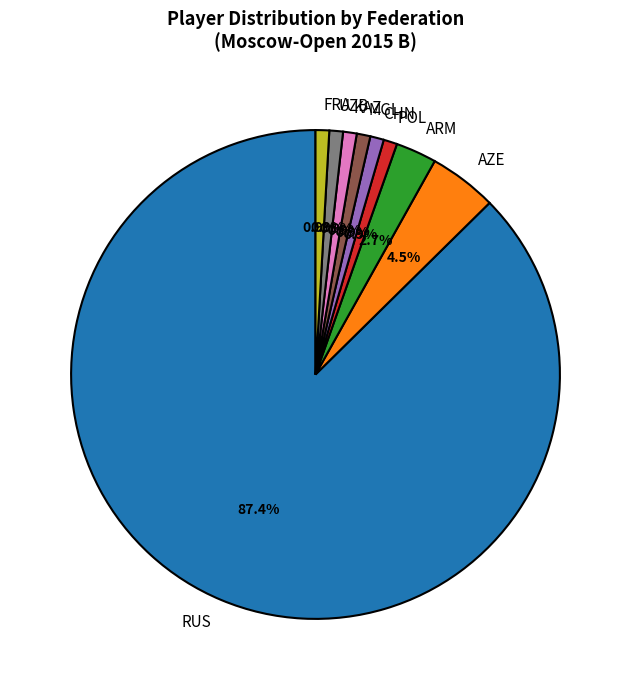

How much of the chart is everything except AZE?

95.5%